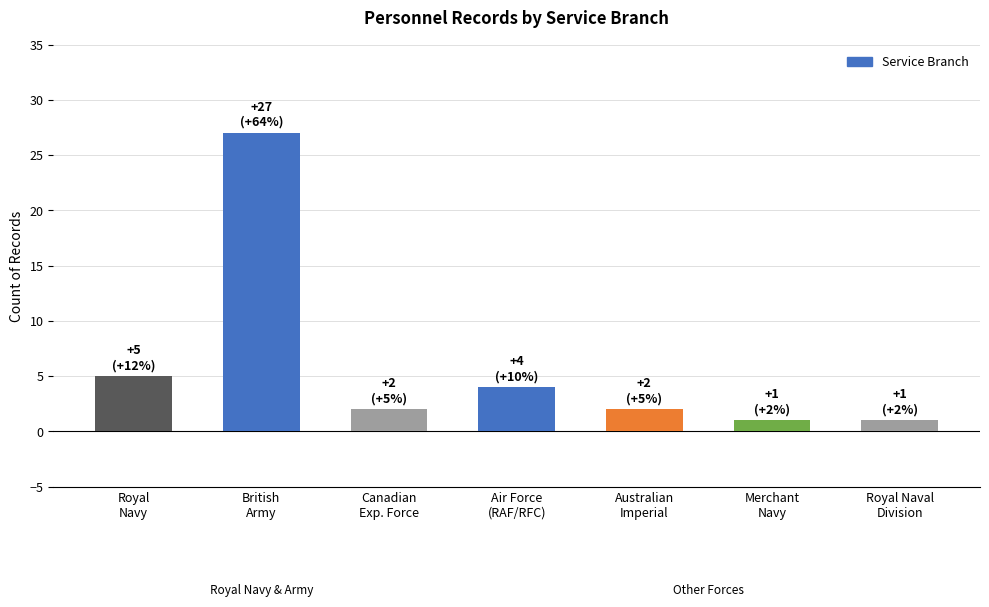

How many distinct data groups are displayed?

1